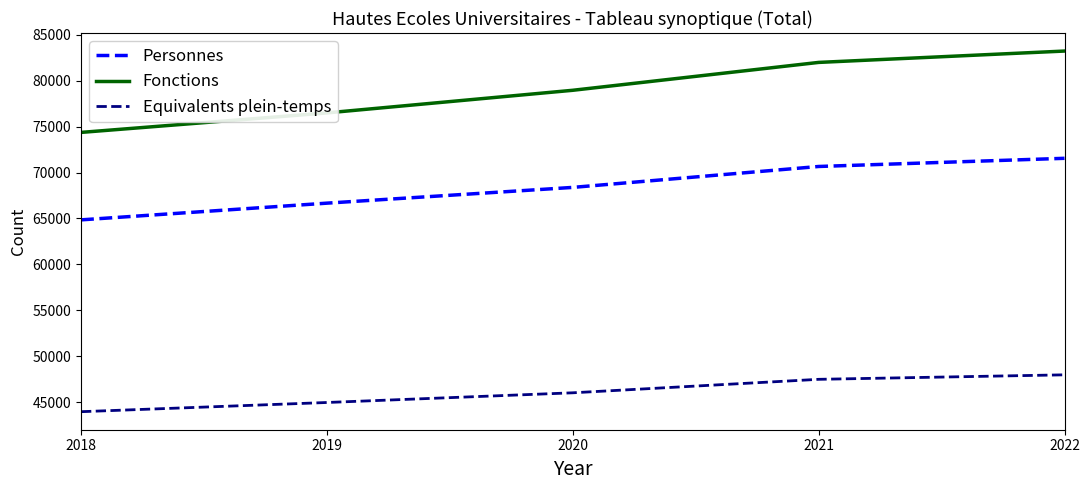

Reading left to right, what are all the values shown in this chart?

Personnes: 2018=64846.0	2019=66666.0	2020=68382.0	2021=70660.0	2022=71550.0
Fonctions: 2018=74371.0	2019=76495.0	2020=78958.0	2021=81993.0	2022=83230.0
Equivalents plein-temps: 2018=43956.2	2019=44957.9	2020=46013.5	2021=47481.4	2022=47970.3